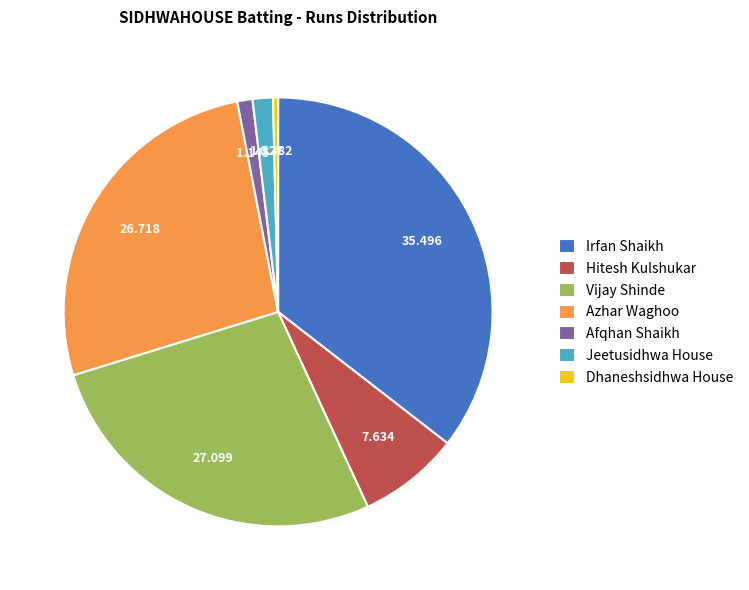

Which has a higher value, Vijay Shinde or Jeetusidhwa House?

Vijay Shinde